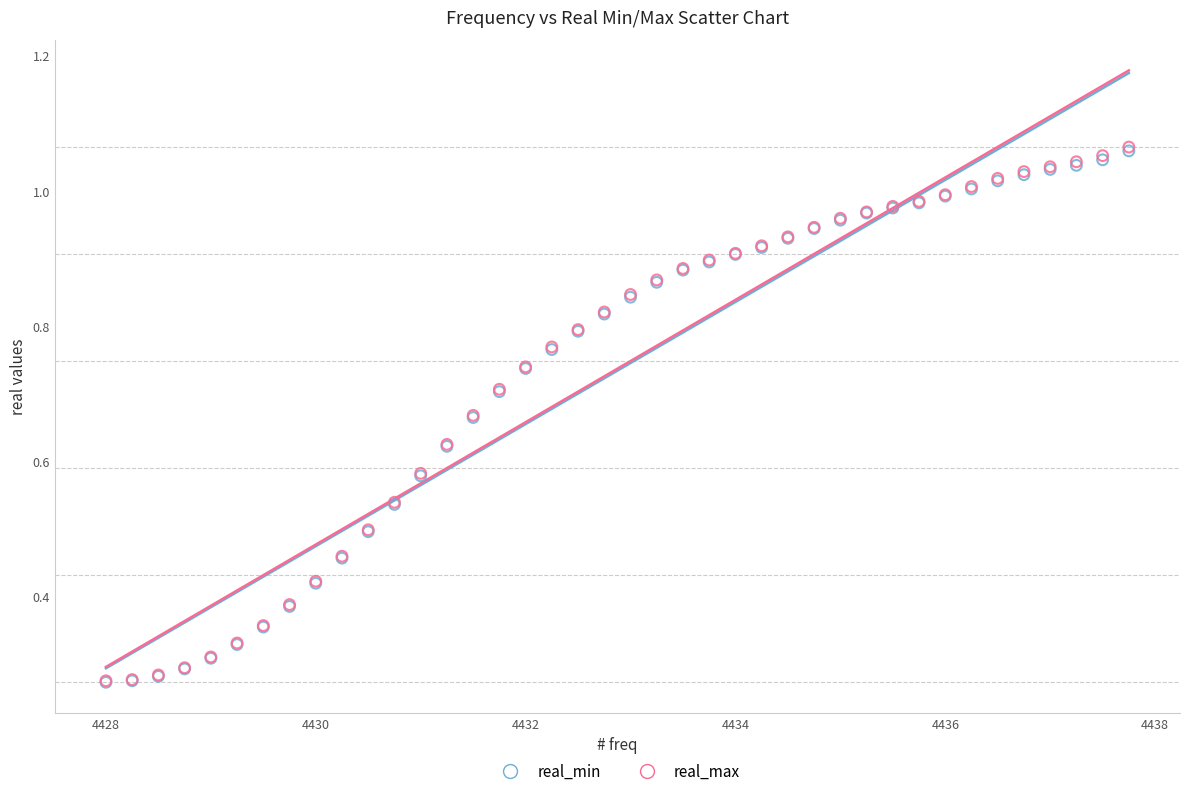

What are all the series names shown in the legend?

real_min, real_max